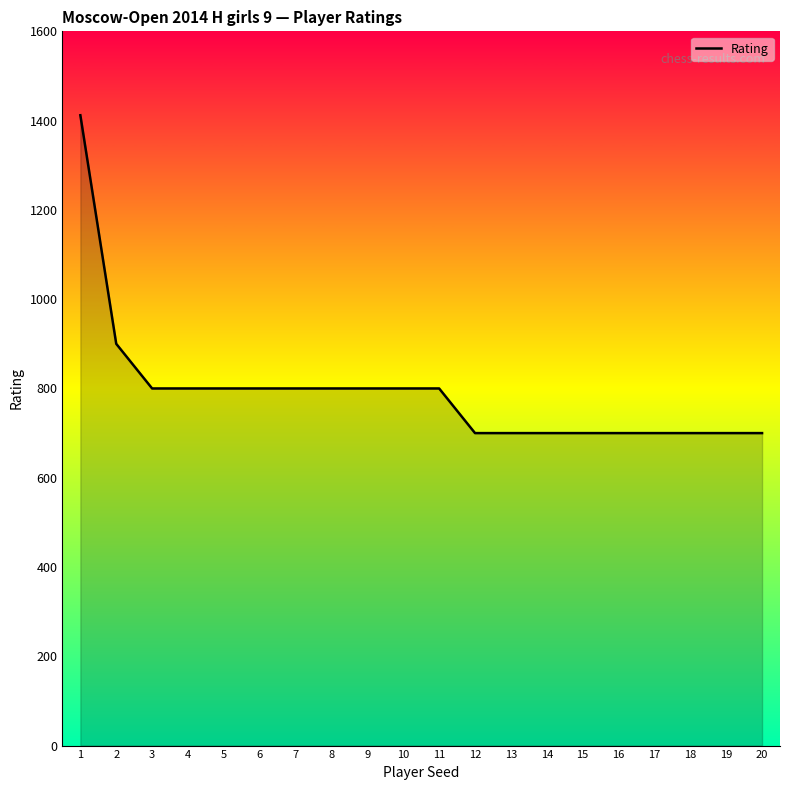

What is the smallest value displayed?

700